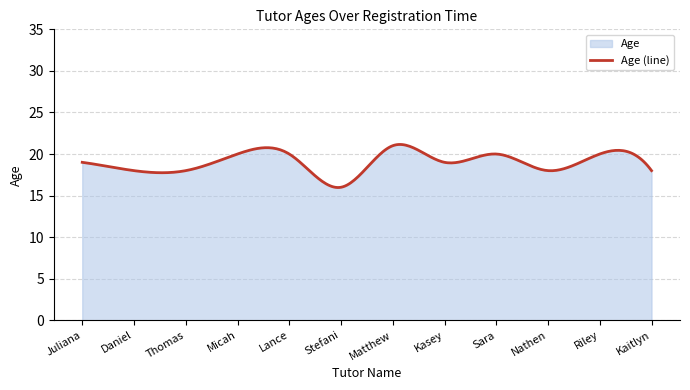

Does the chart have visible grid lines?

Yes